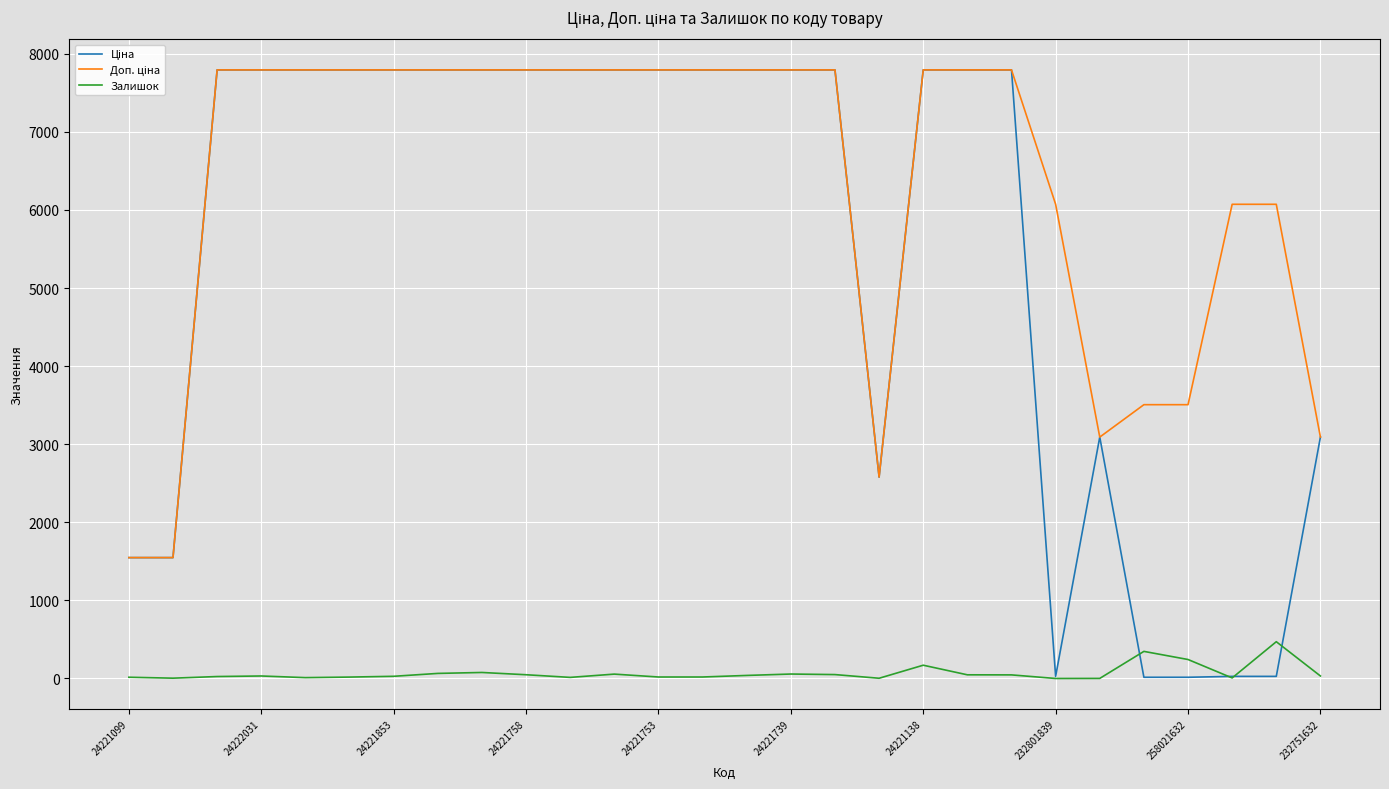

Is this an area chart (filled region under the line)?

No